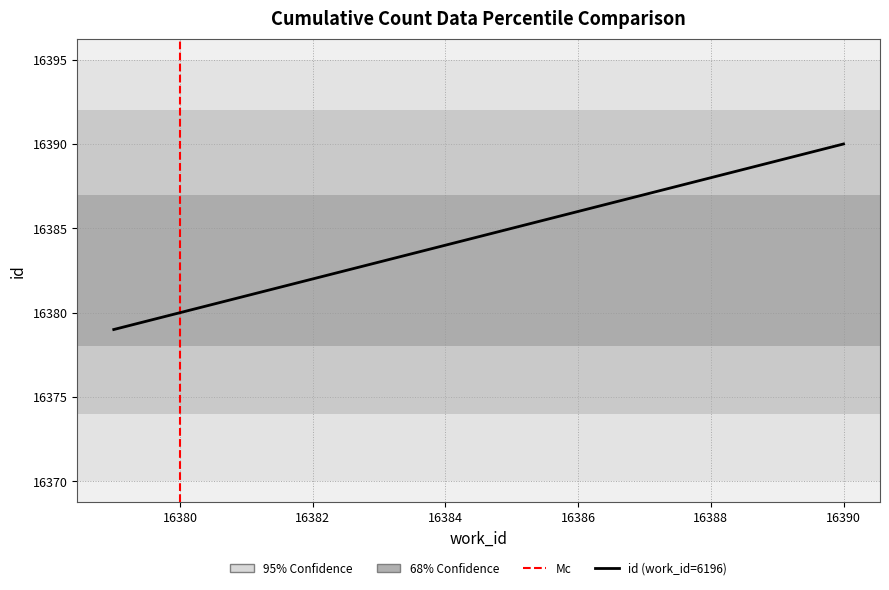

What is the difference between the maximum and second lowest values?

10